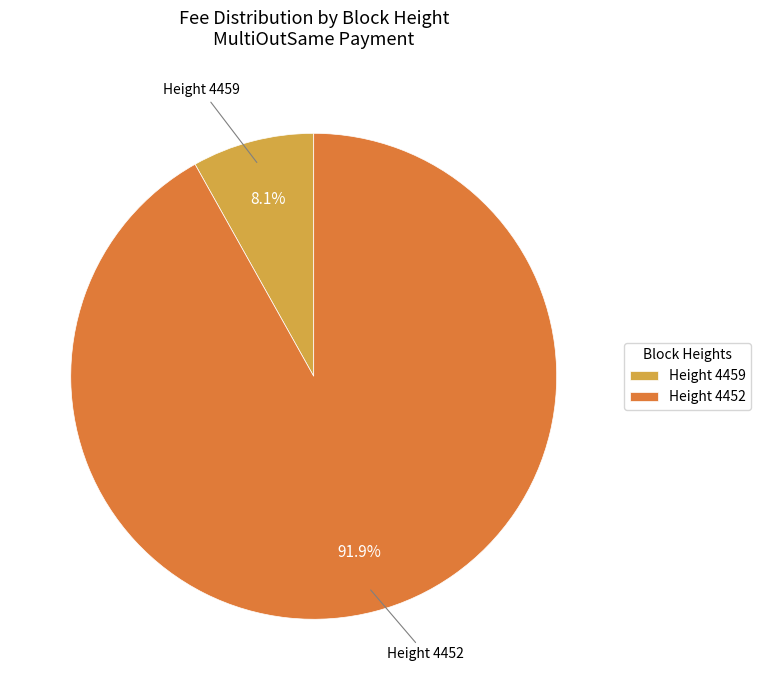

What percentage do Height 4459 and Height 4452 together represent?

100.0%